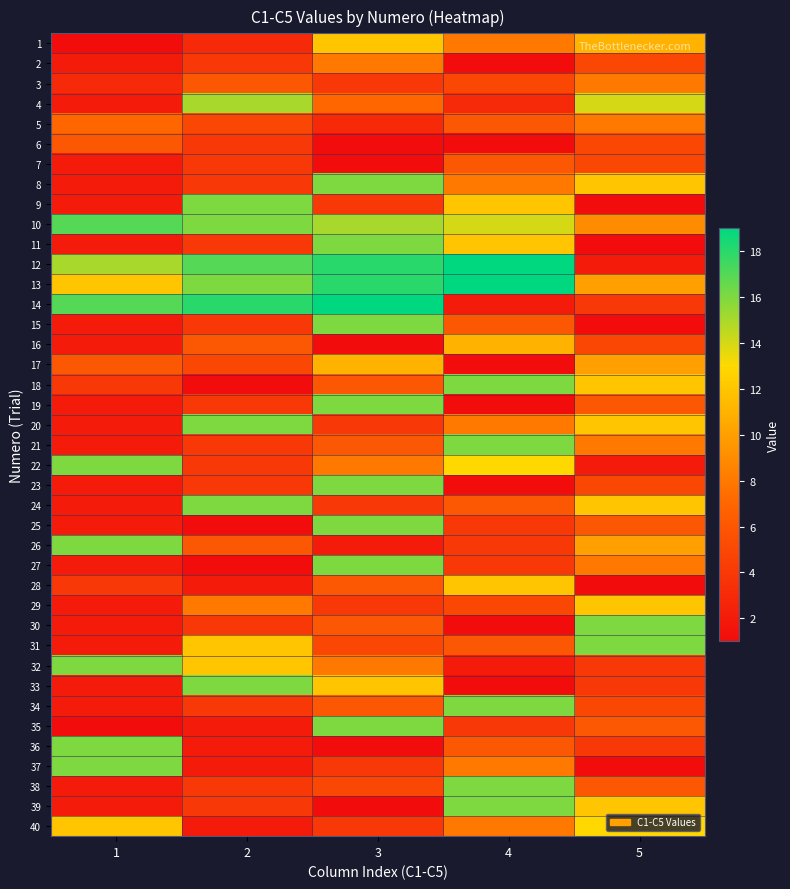

What is the difference between the highest and lowest values at 1?

16